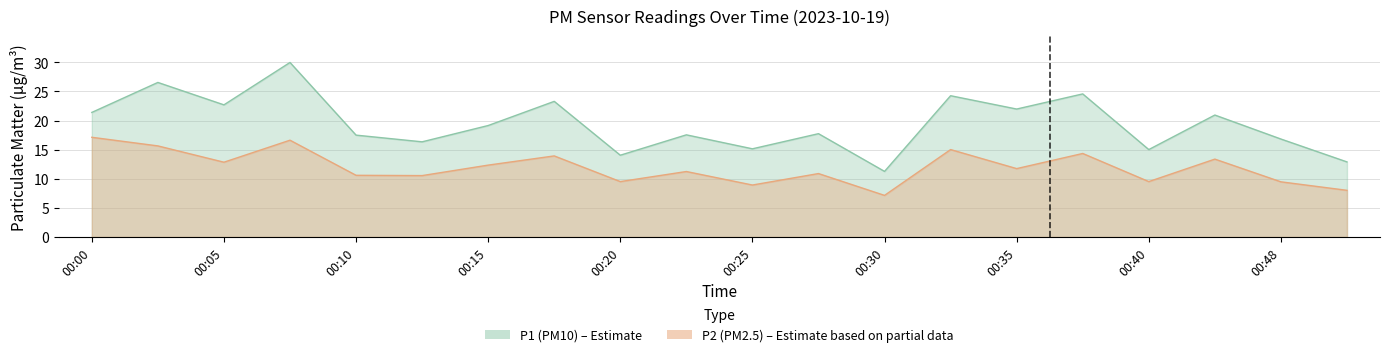

True or false: P2 and P1 cross at least once.

False